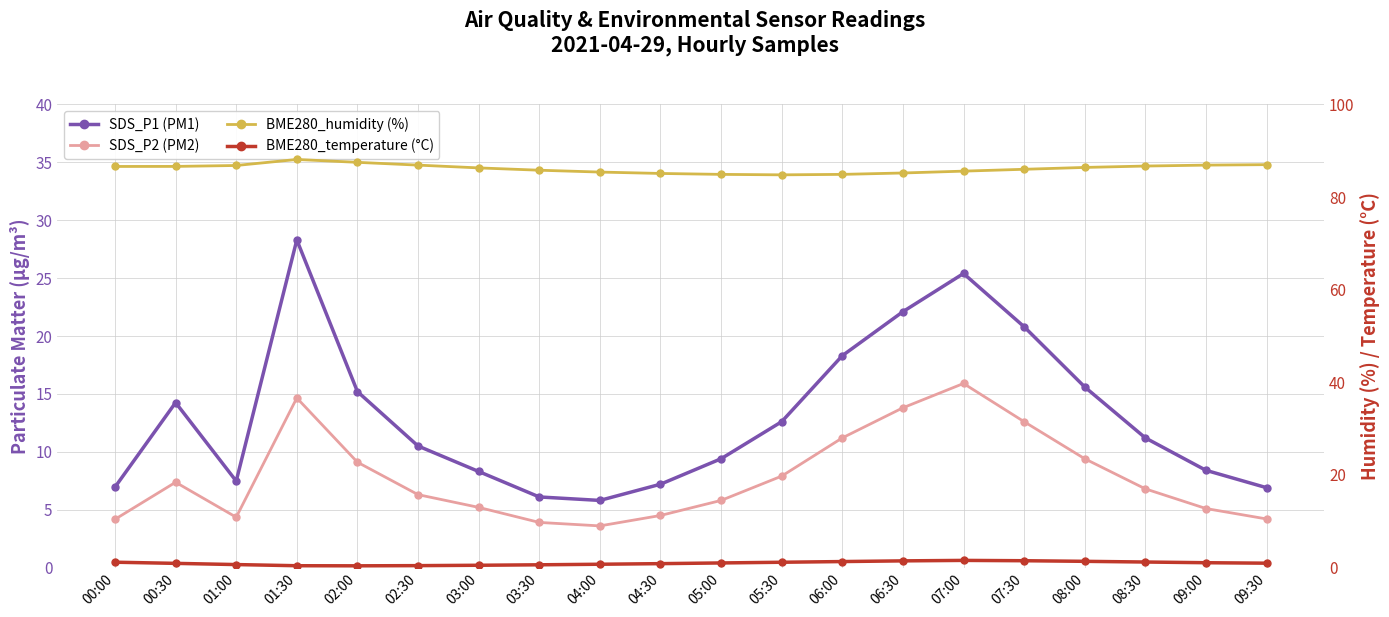

How many categories are shown in the chart?

20